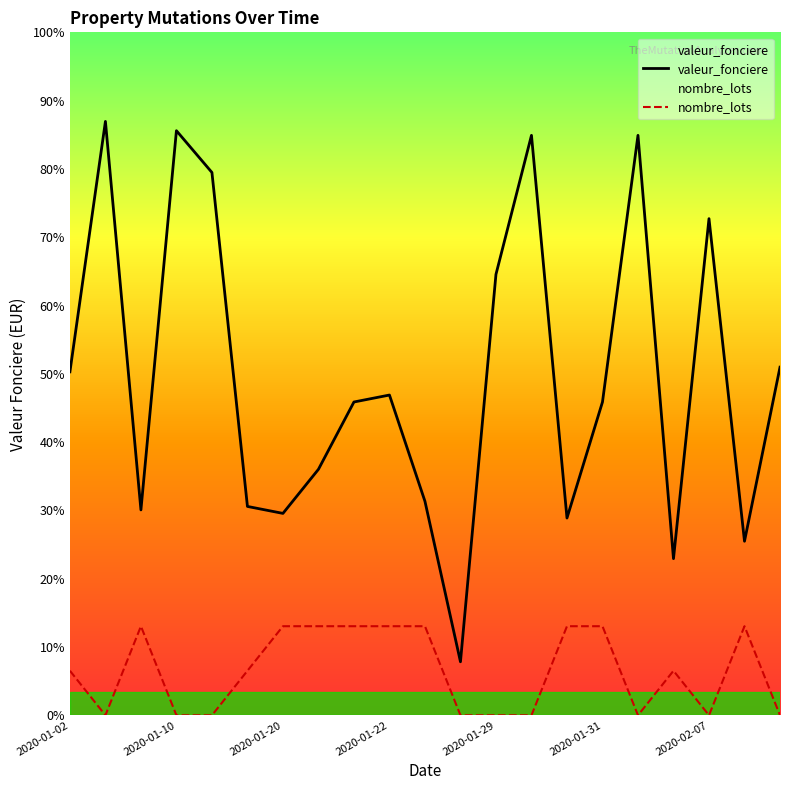

Which series has the largest total across all categories?

valeur_fonciere